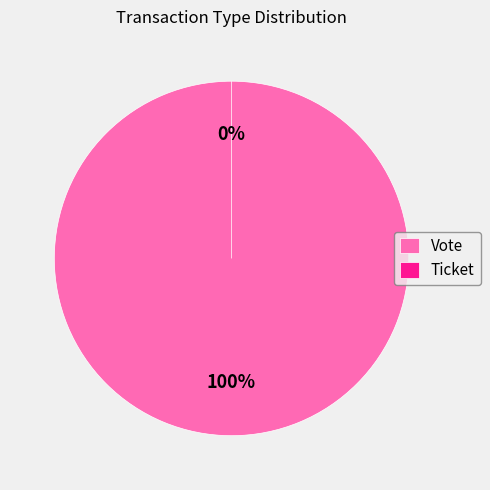

What percentage is the Vote slice, to the nearest percent?

100%